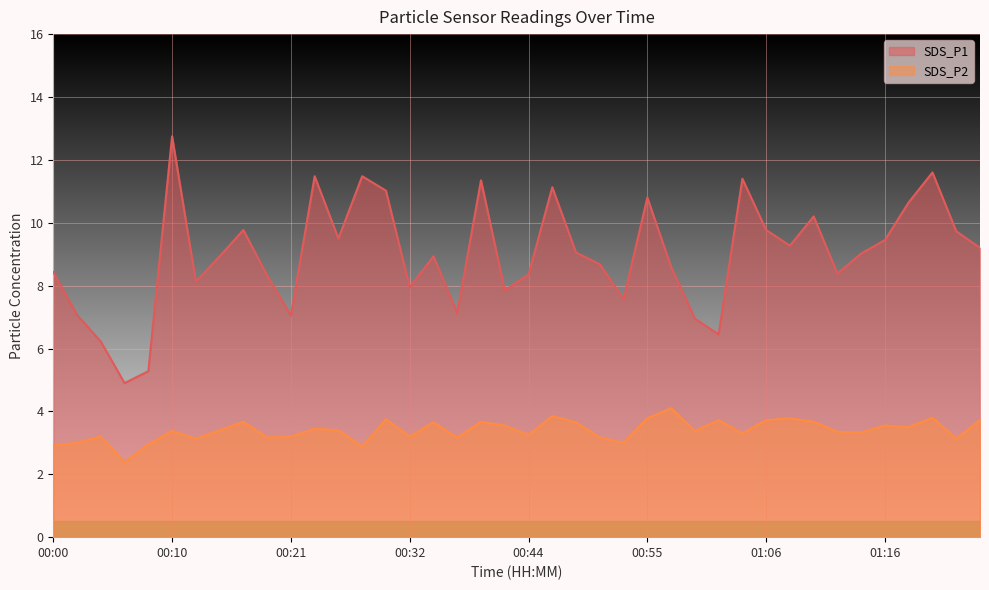

Is it true that SDS_P2 equals 2.0 at 00:12?

False